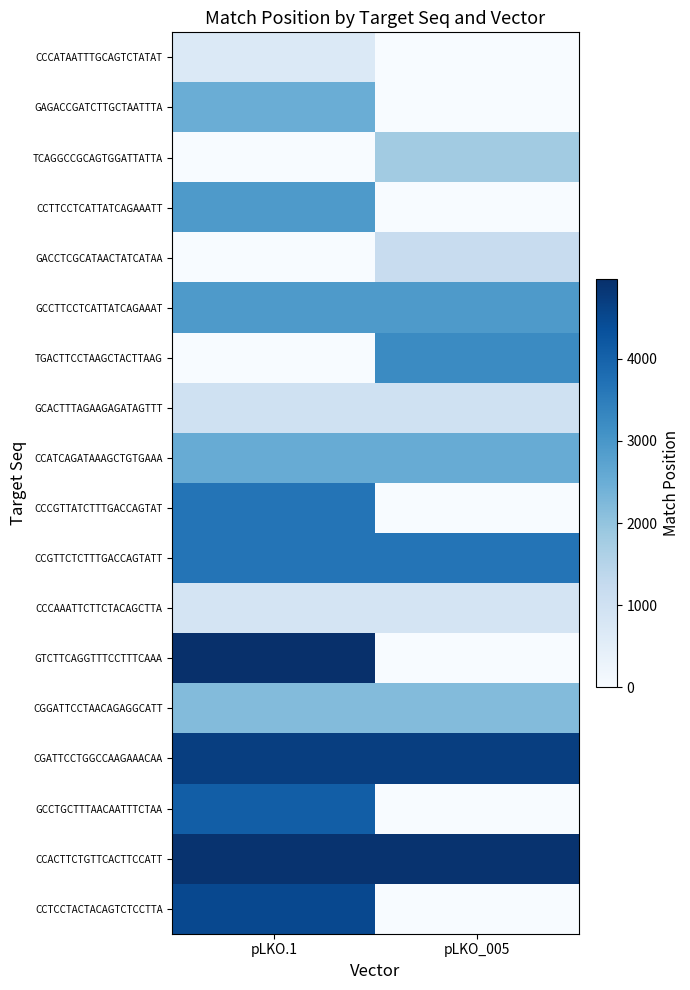

Reading left to right, what are all the values shown in this chart?

CCCATAATTTGCAGTCTATAT: pLKO.1=695	pLKO_005=0
GAGACCGATCTTGCTAATTTA: pLKO.1=2488	pLKO_005=0
TCAGGCCGCAGTGGATTATTA: pLKO.1=0	pLKO_005=1797
CCTTCCTCATTATCAGAAATT: pLKO.1=2925	pLKO_005=0
GACCTCGCATAACTATCATAA: pLKO.1=0	pLKO_005=1170
GCCTTCCTCATTATCAGAAAT: pLKO.1=2924	pLKO_005=2924
TGACTTCCTAAGCTACTTAAG: pLKO.1=0	pLKO_005=3244
GCACTTTAGAAGAGATAGTTT: pLKO.1=1002	pLKO_005=1002
CCATCAGATAAAGCTGTGAAA: pLKO.1=2539	pLKO_005=2539
CCCGTTATCTTTGACCAGTAT: pLKO.1=3669	pLKO_005=0
CCGTTCTCTTTGACCAGTATT: pLKO.1=3670	pLKO_005=3670
CCCAAATTCTTCTACAGCTTA: pLKO.1=872	pLKO_005=872
GTCTTCAGGTTTCCTTTCAAA: pLKO.1=4973	pLKO_005=0
CGGATTCCTAACAGAGGCATT: pLKO.1=2188	pLKO_005=2188
CGATTCCTGGCCAAGAAACAA: pLKO.1=4684	pLKO_005=4684
GCCTGCTTTAACAATTTCTAA: pLKO.1=4089	pLKO_005=0
CCACTTCTGTTCACTTCCATT: pLKO.1=4911	pLKO_005=4911
CCTCCTACTACAGTCTCCTTA: pLKO.1=4502	pLKO_005=0